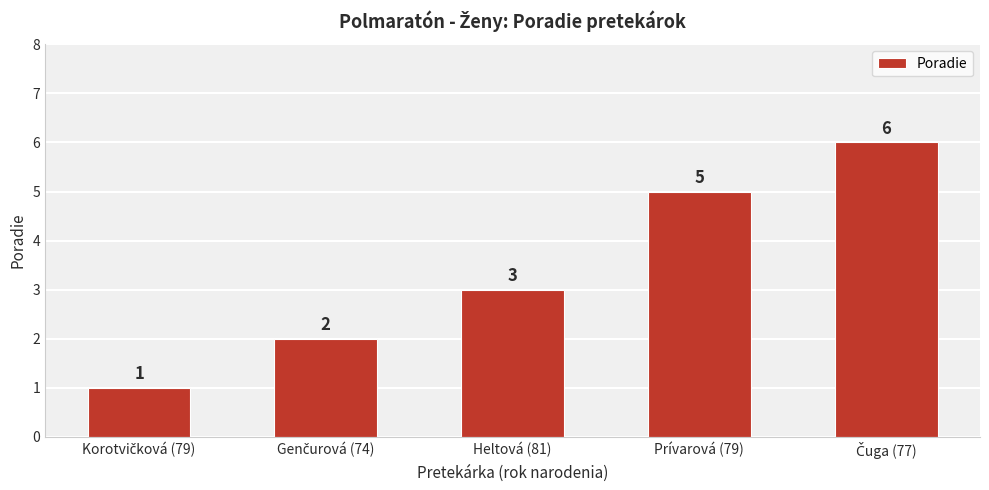

How many bars are there in total?

5